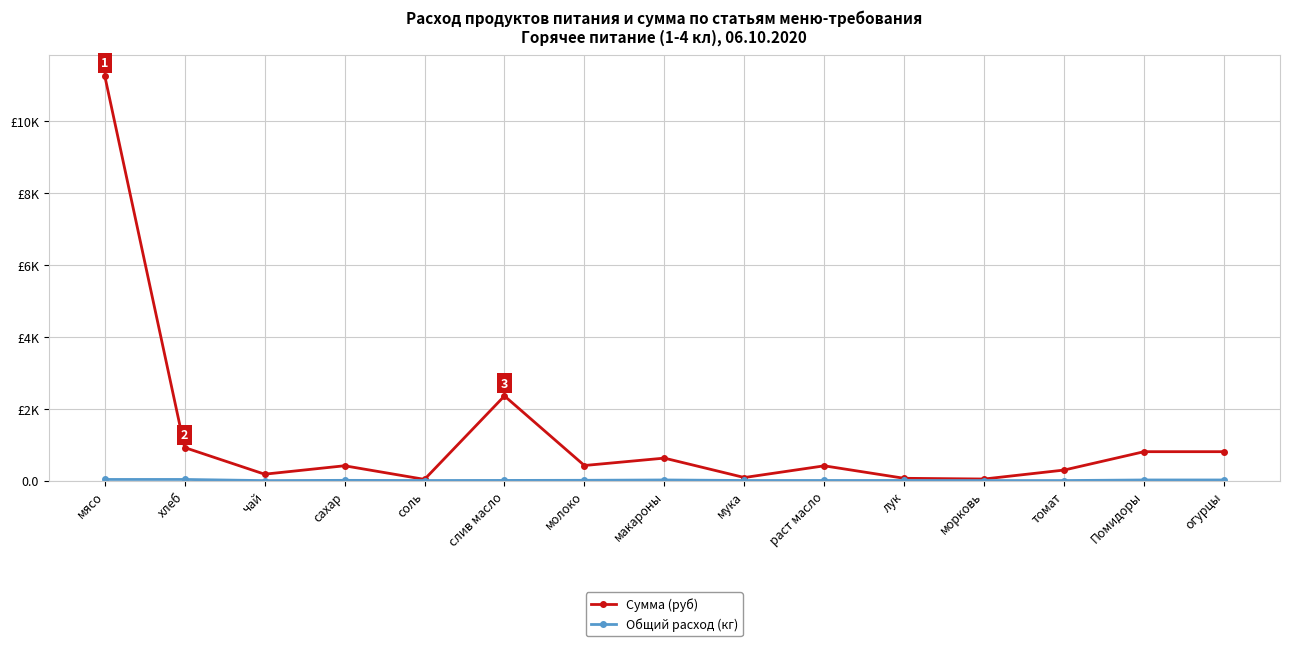

How many distinct data groups are displayed?

2